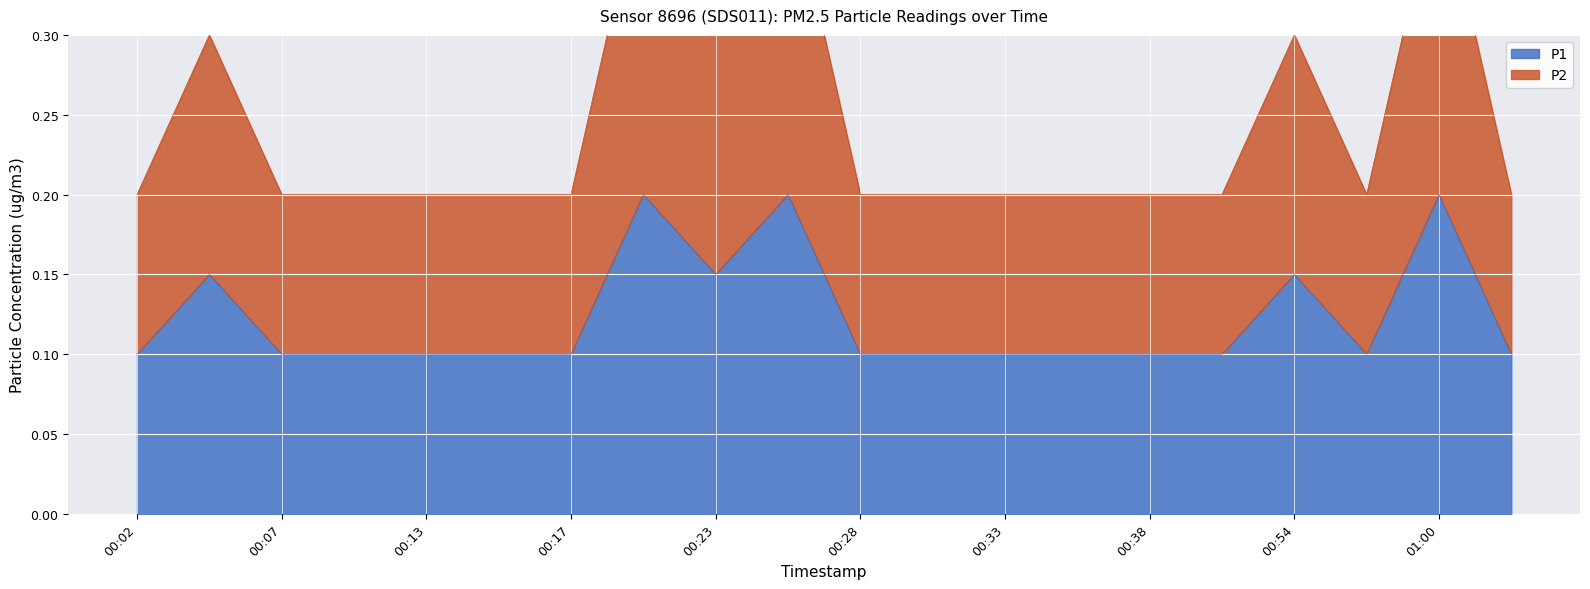

Reading left to right, list all the values displayed in this chart.

P1: 00:02=0.1	00:04=0.1	00:07=0.1	00:10=0.1	00:13=0.1	00:15=0.1	00:17=0.1	00:20=0.2	00:23=0.1	00:25=0.2	00:28=0.1	00:30=0.1	00:33=0.1	00:36=0.1	00:38=0.1	00:46=0.1	00:54=0.1	00:57=0.1	01:00=0.2	01:16=0.1
P2: 00:02=0.2	00:04=0.3	00:07=0.2	00:10=0.2	00:13=0.2	00:15=0.2	00:17=0.2	00:20=0.4	00:23=0.3	00:25=0.4	00:28=0.2	00:30=0.2	00:33=0.2	00:36=0.2	00:38=0.2	00:46=0.2	00:54=0.3	00:57=0.2	01:00=0.4	01:16=0.2